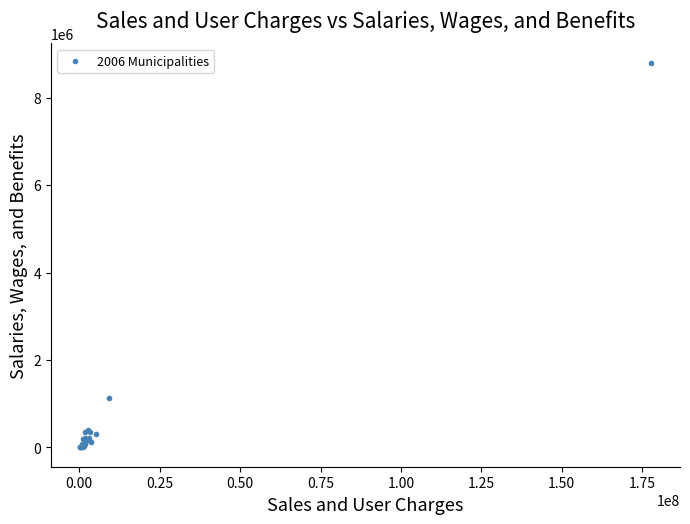

What Y value in the scatter plot is closest to 4398500?

1120295